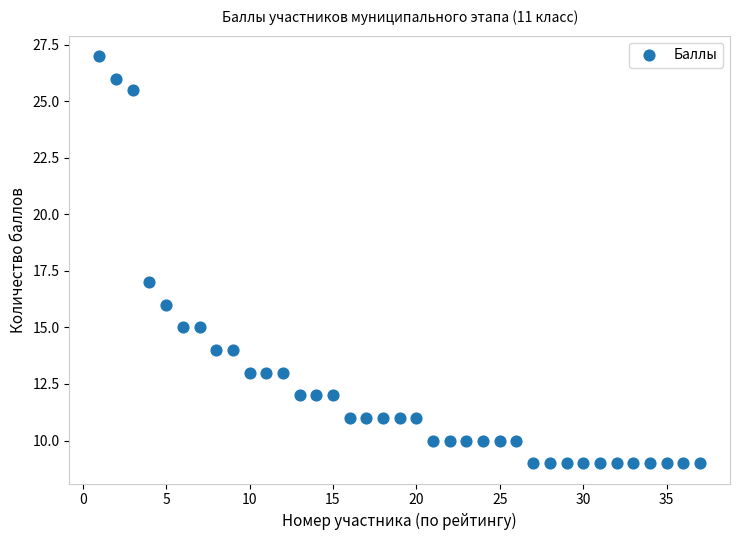

What is the range of Y values (max minus min)?

18.0